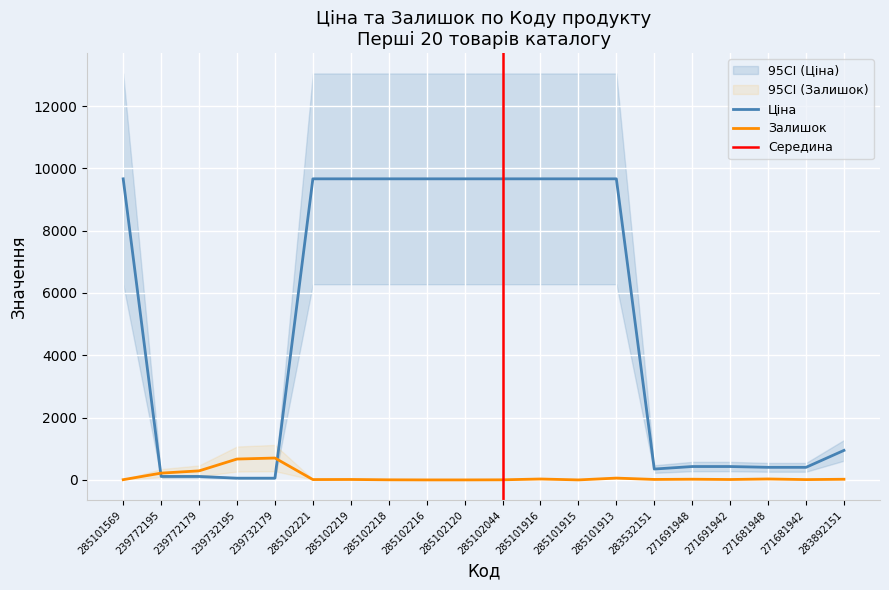

Is it true that Ціна equals 15137.3 at 285102216?

False